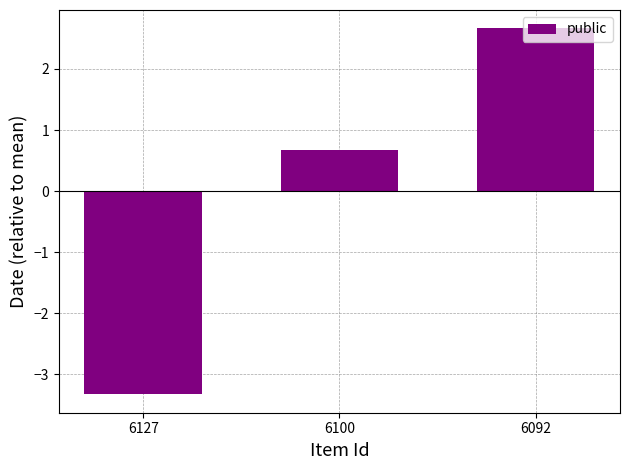

Where is the data nearest to the value 0?

6100